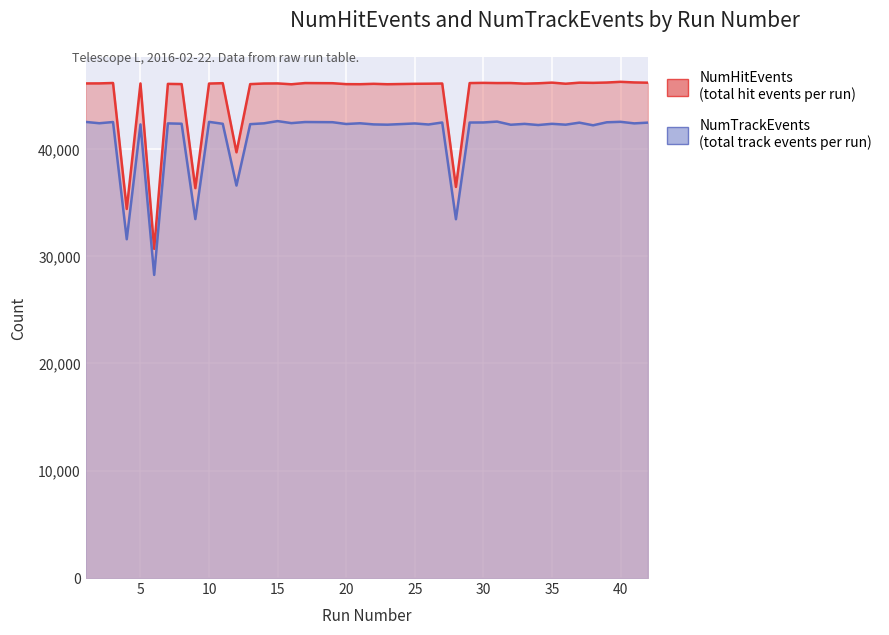

True or false: NumTrackEvents and NumHitEvents cross at least once.

False